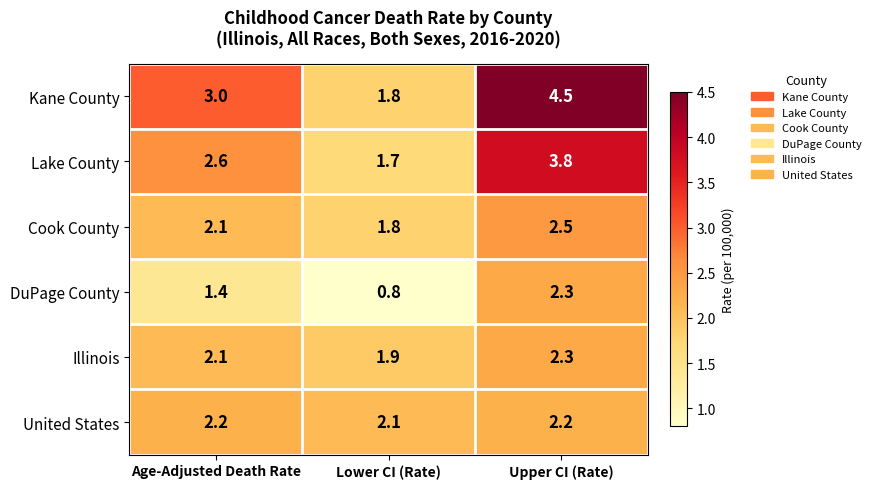

What value does the United States series have at Upper CI (Rate)?

2.2